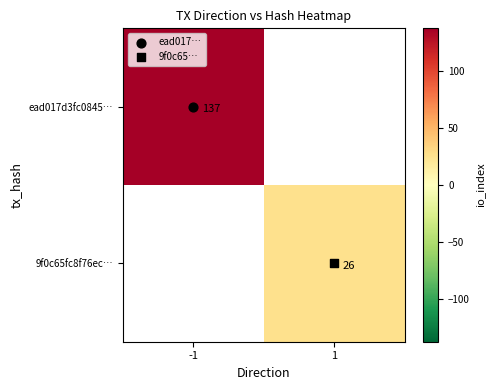

What is the greatest value displayed?

137.0